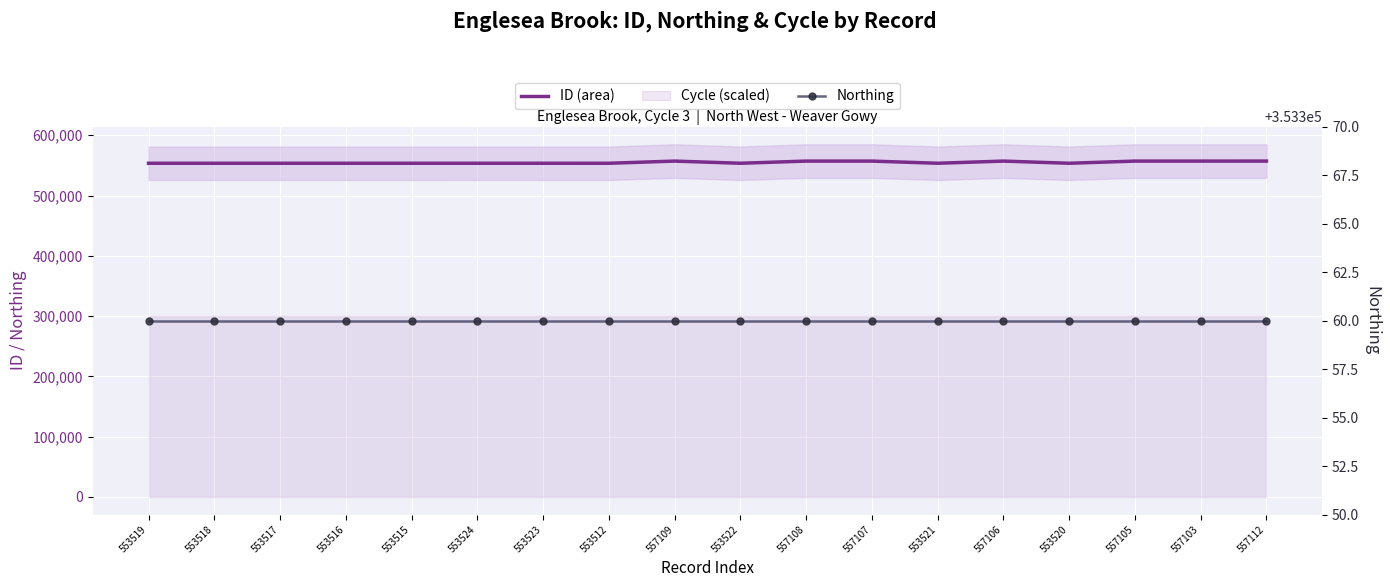

Which series changed the most between 553515 and 553523?

ID (area)